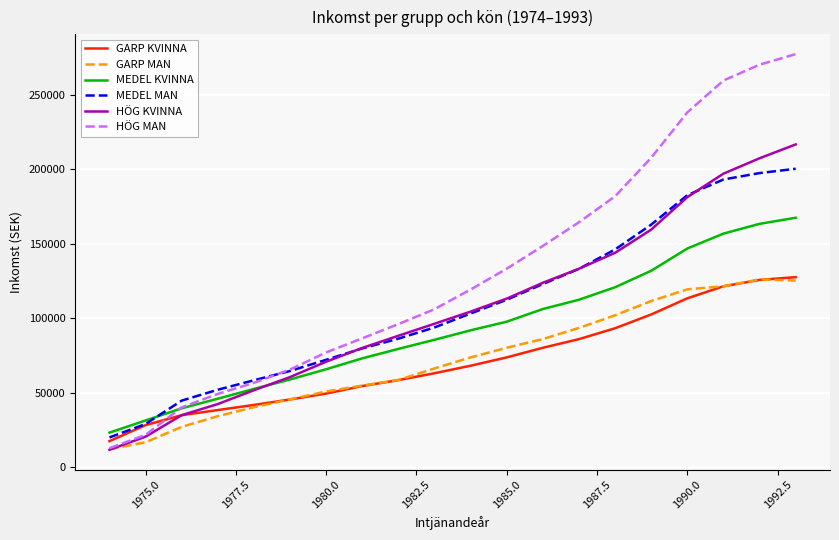

Which series has the widest spread of values?

HÖG MAN